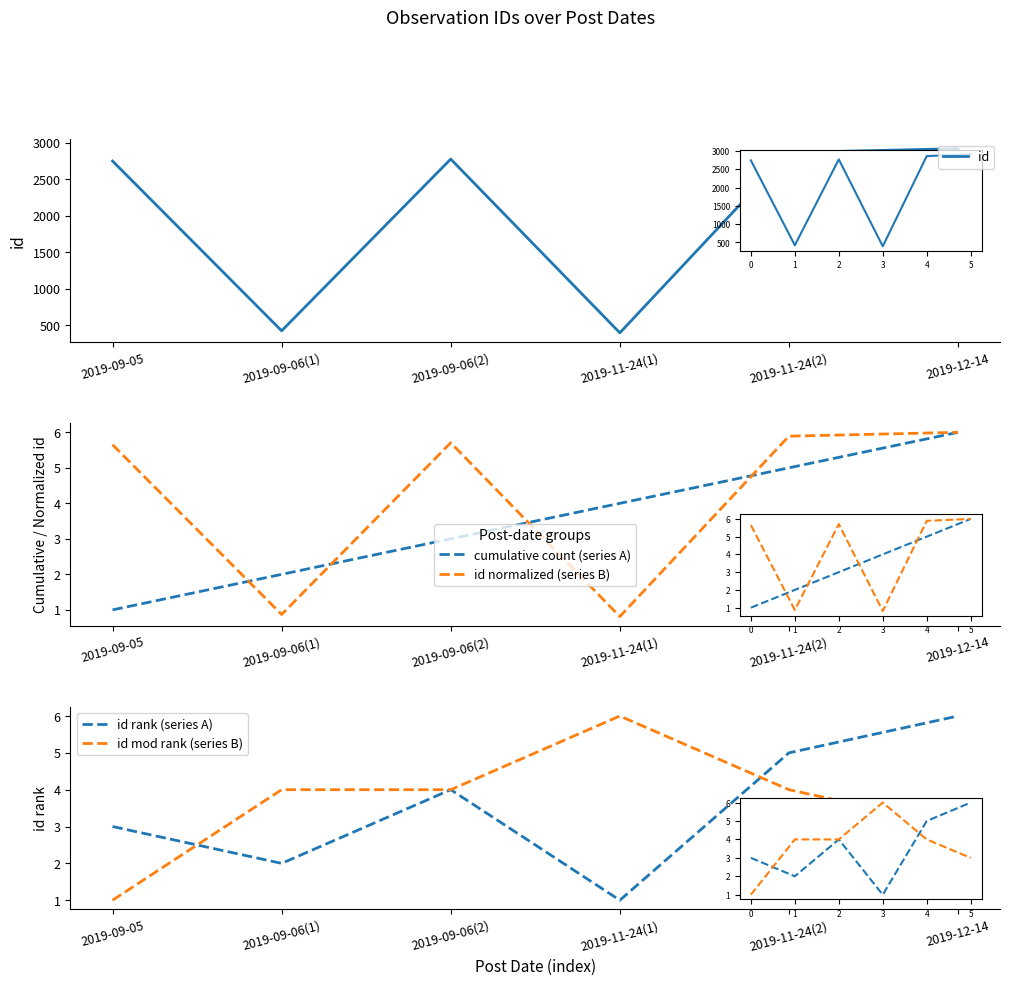

At which category is the sum across all series the highest?

2019-12-14